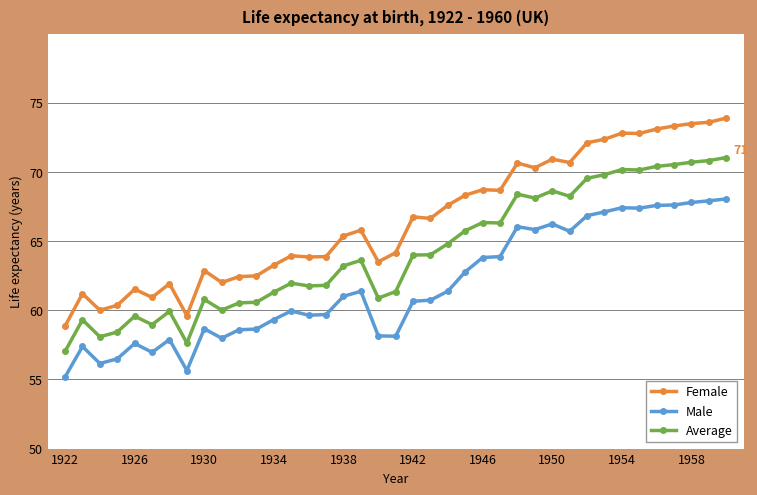

Rank the series by their maximum value, from lowest to highest.

Male, Average, Female